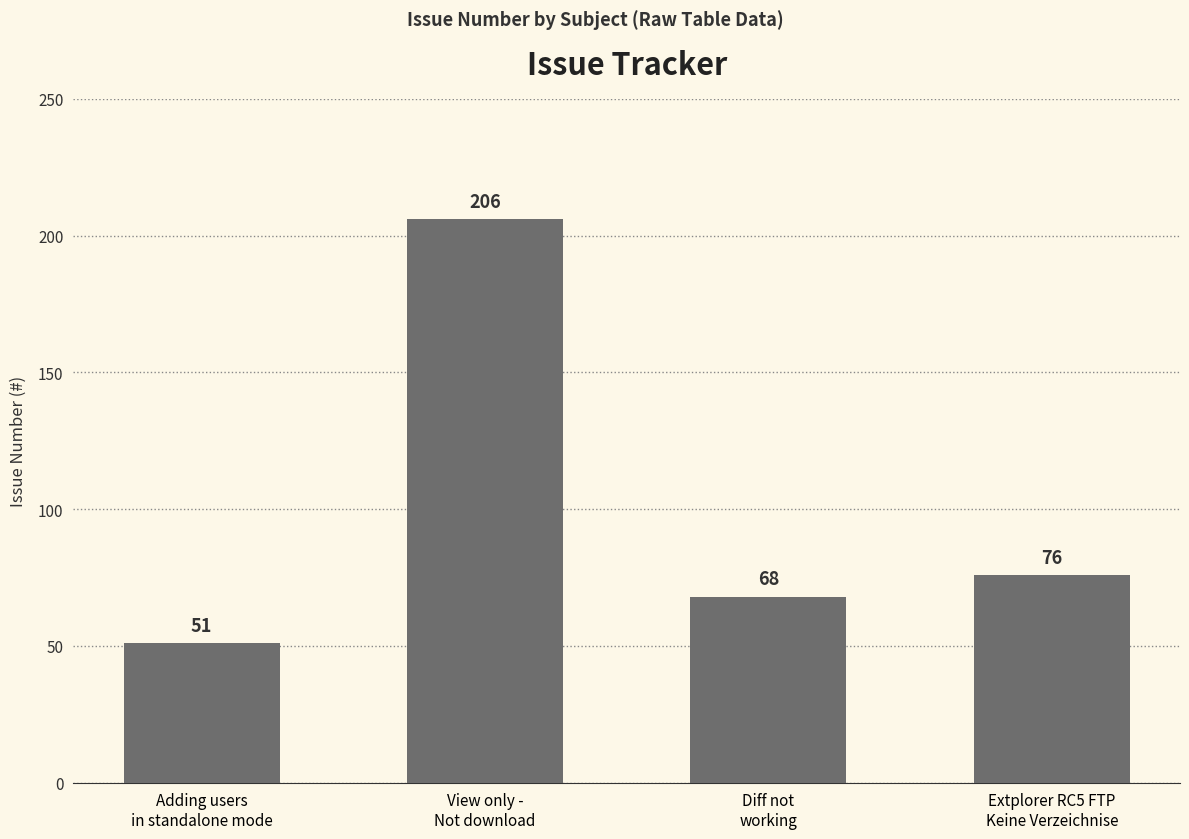

What is the value of the 1st bar from the left?

51